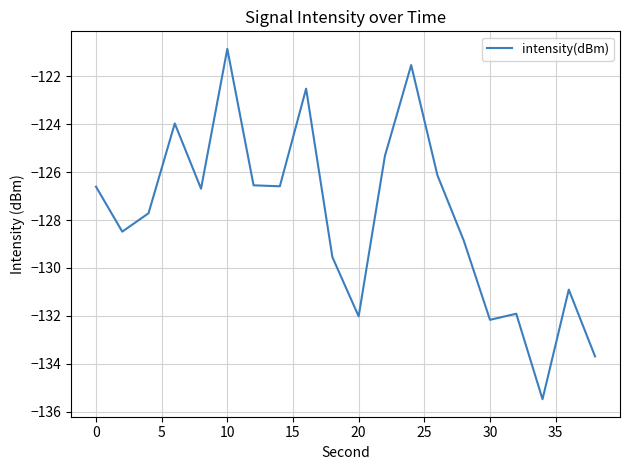

Reading left to right, transcribe all the data shown in this chart.

-126.6	-128.5	-127.7	-124.0	-126.7	-120.9	-126.6	-126.6	-122.5	-129.5	-132.0	-125.3	-121.5	-126.1	-128.9	-132.2	-131.9	-135.5	-130.9	-133.7